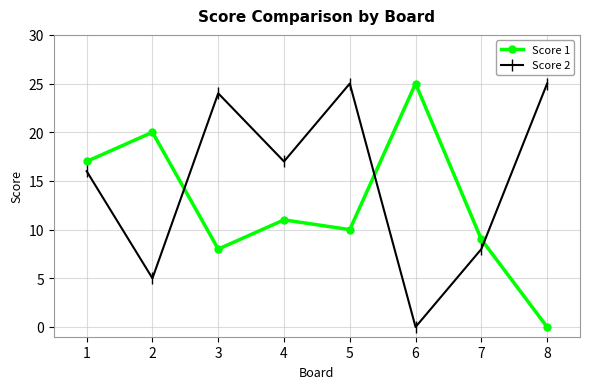

Between which two adjacent categories do Score 2 and Score 1 first intersect?

2 and 3